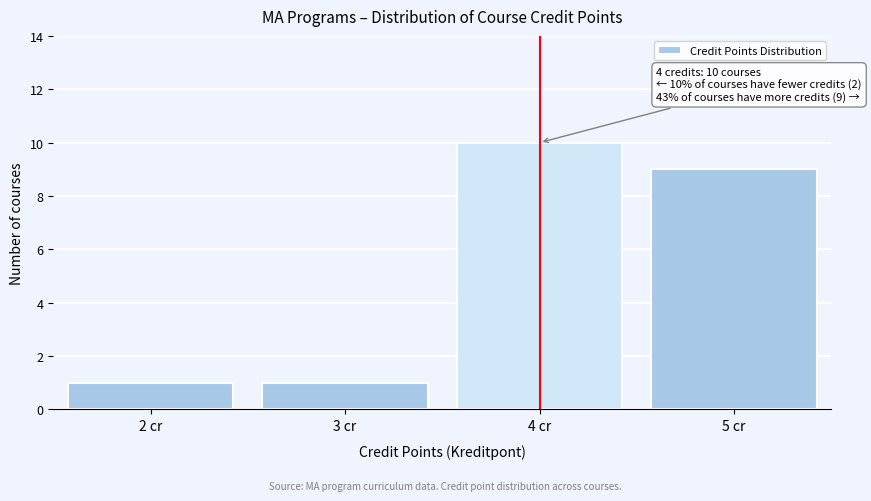

Reading left to right, extract all data points from this chart.

1	1	10	9